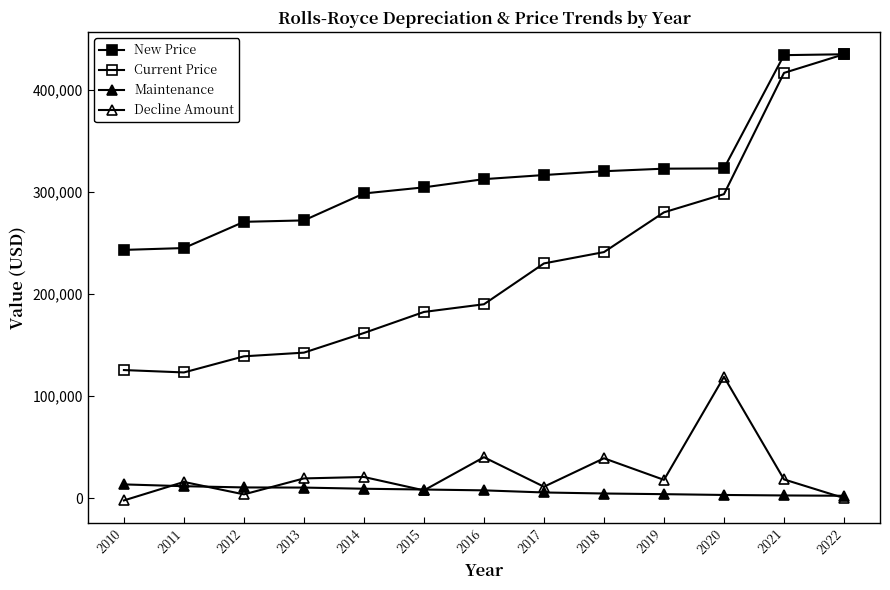

What value does the Decline Amount series have at 2020, to the nearest 100?

118800